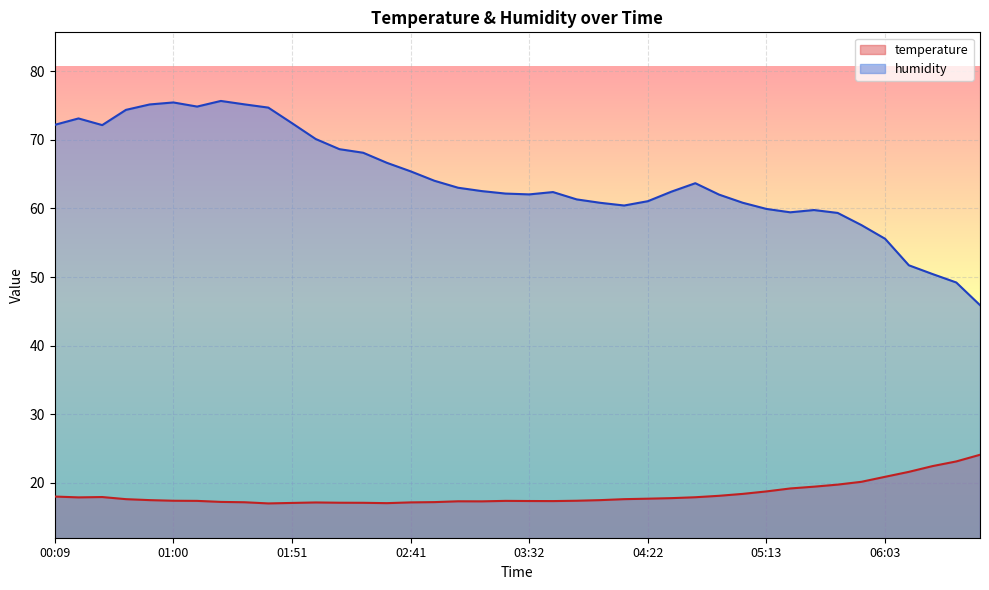

Reading left to right, list all the values displayed in this chart.

temperature: 18.0	17.9	17.9	17.6	17.5	17.4	17.4	17.2	17.2	17.0	17.1	17.1	17.1	17.1	17.1	17.2	17.2	17.3	17.3	17.4	17.4	17.4	17.4	17.5	17.6	17.7	17.8	17.9	18.1	18.4	18.8	19.2	19.4	19.8	20.2	20.9	21.6	22.4	23.1	24.1
humidity: 72.2	73.1	72.2	74.4	75.2	75.5	74.8	75.7	75.2	74.7	72.4	70.1	68.6	68.1	66.7	65.4	64.0	63.0	62.5	62.2	62.0	62.4	61.3	60.8	60.4	61.1	62.5	63.7	62.0	60.8	59.9	59.4	59.8	59.4	57.6	55.6	51.7	50.4	49.2	45.9